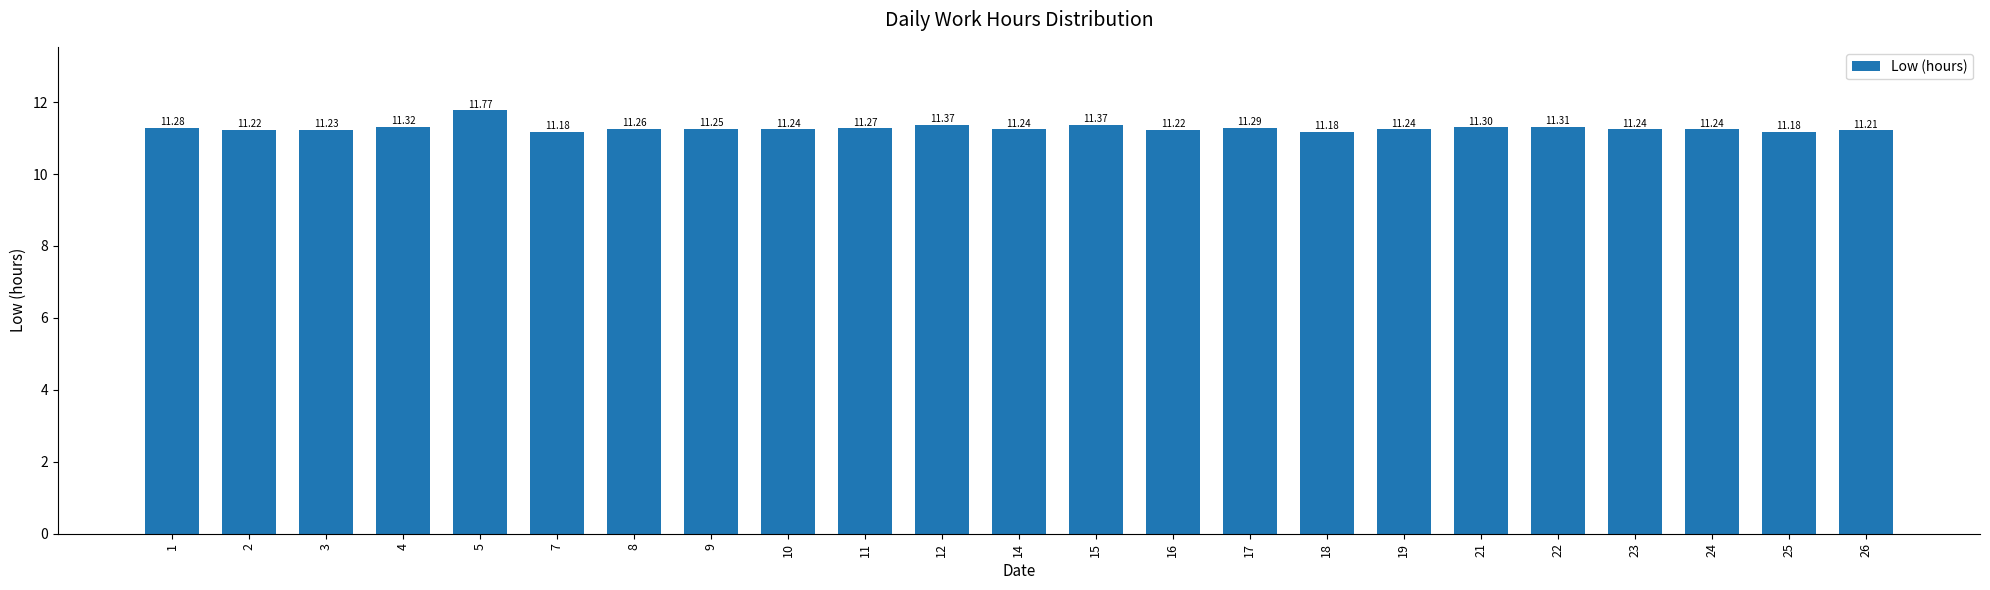

Are the bars horizontal?

No